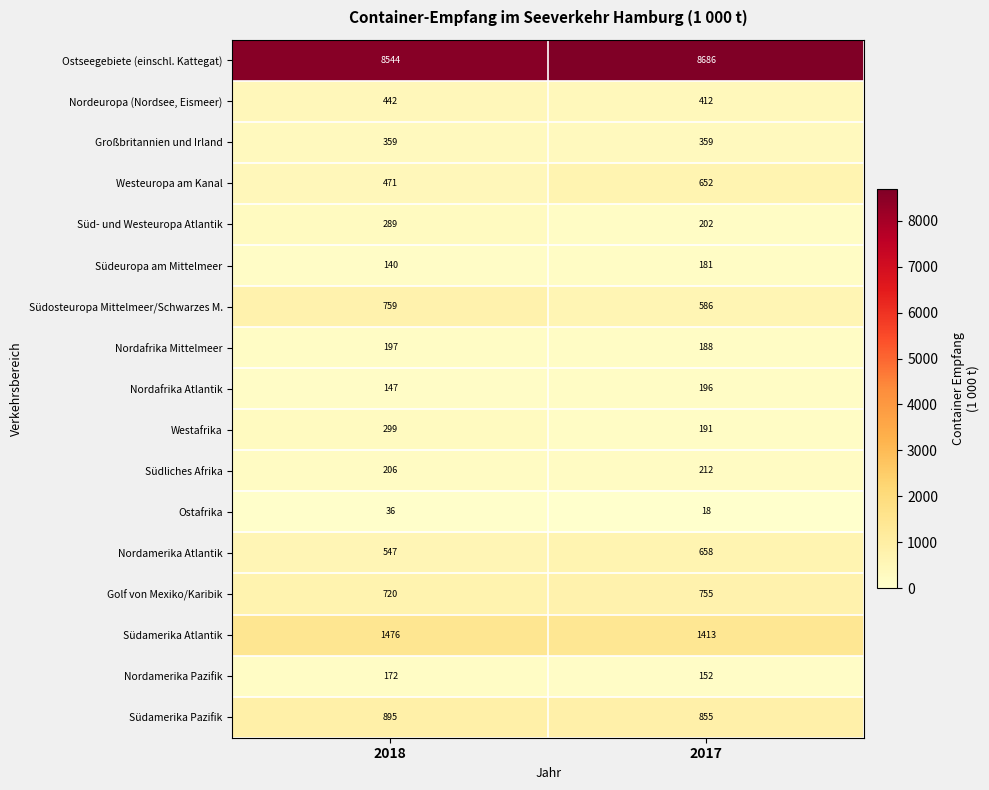

True or false: Nordamerika Atlantik has a value of 225 at 2017.

False